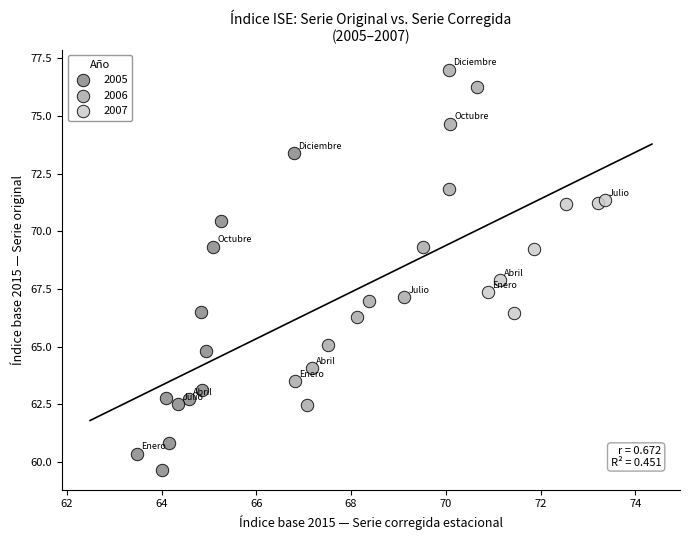

Which series contains the lowest Y value?

2005